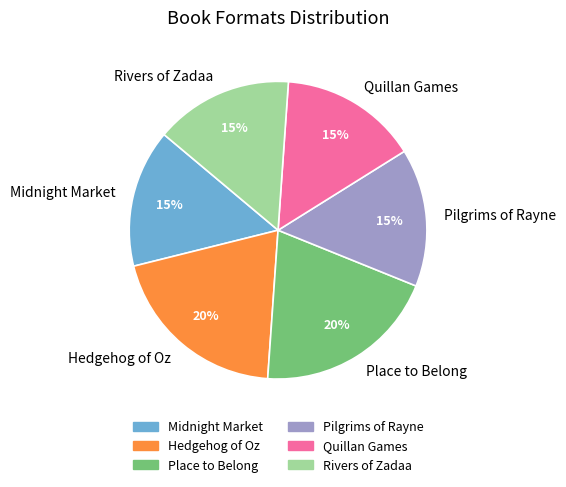

Between Midnight Market and Hedgehog of Oz, which is larger?

Hedgehog of Oz